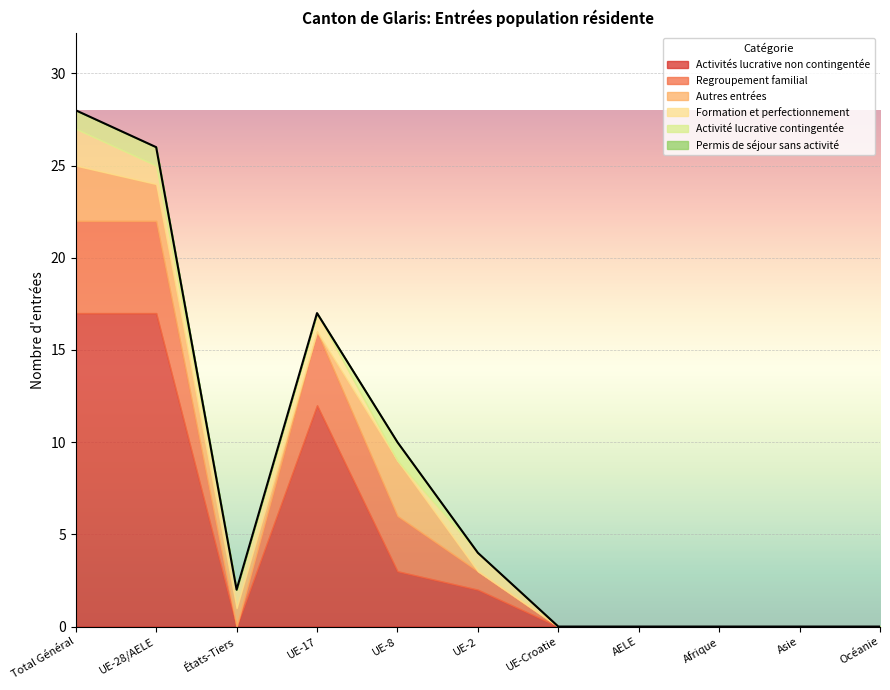

True or false: Autres entrées and Regroupement familial cross at least once.

True